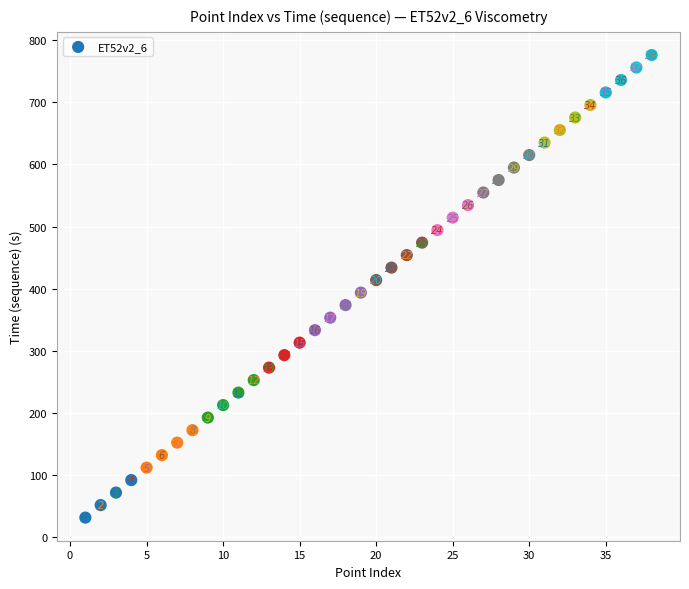

What Y value in the scatter plot is closest to 403?

393.8